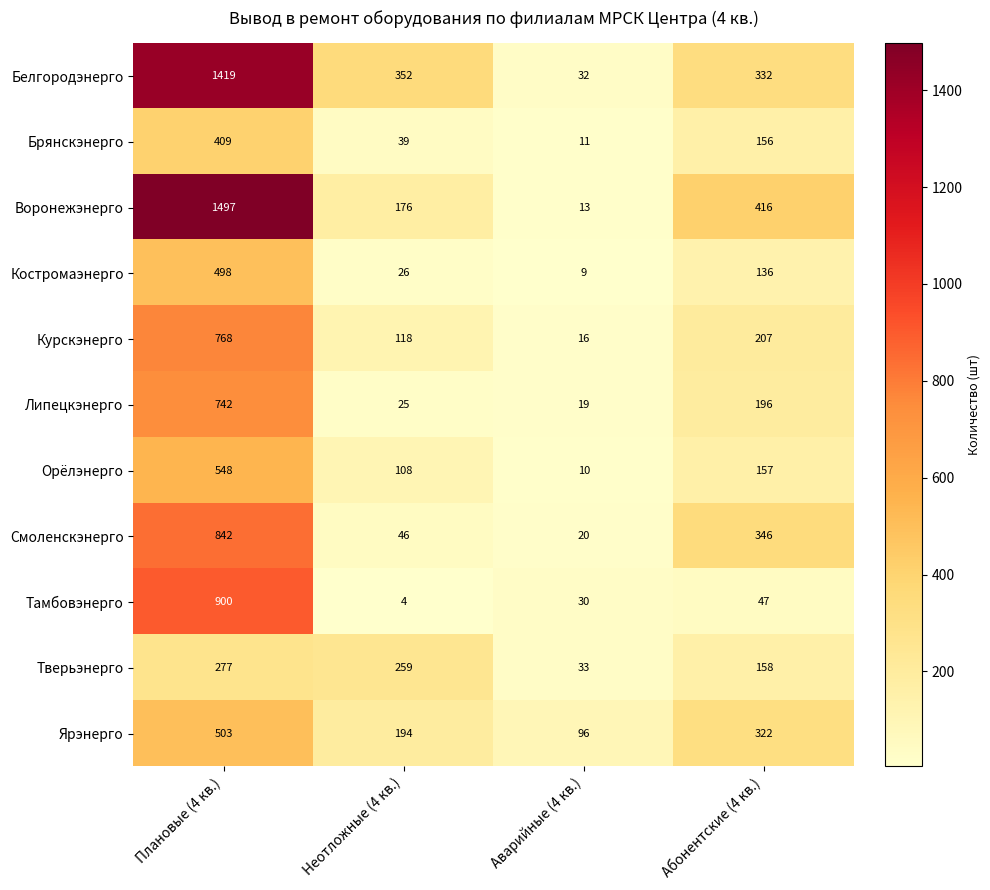

Is it true that Липецкэнерго equals 25 at Неотложные (4 кв.)?

True